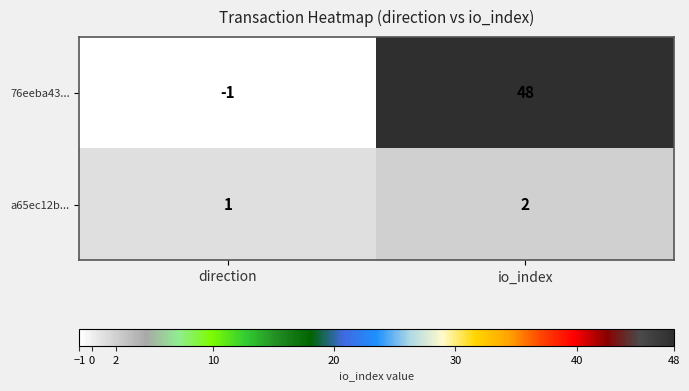

Is it true that 76eeba43... equals -1 at direction?

True